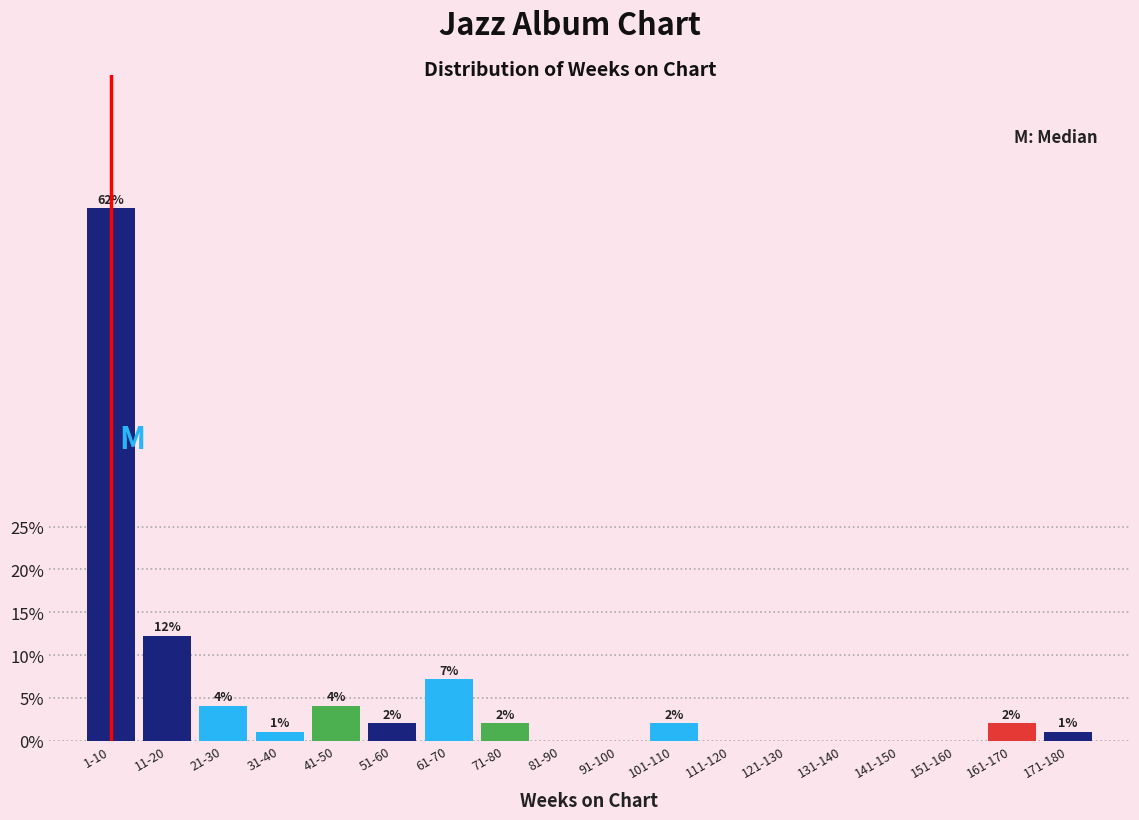

At which category does the chart reach its peak across all series?

1-10